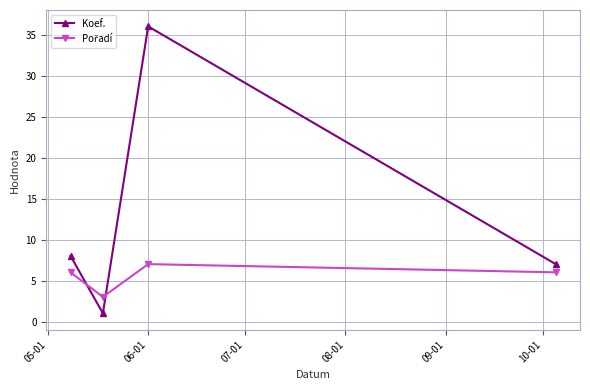

In Koef., how many points are higher than both neighbors (excluding endpoints)?

1